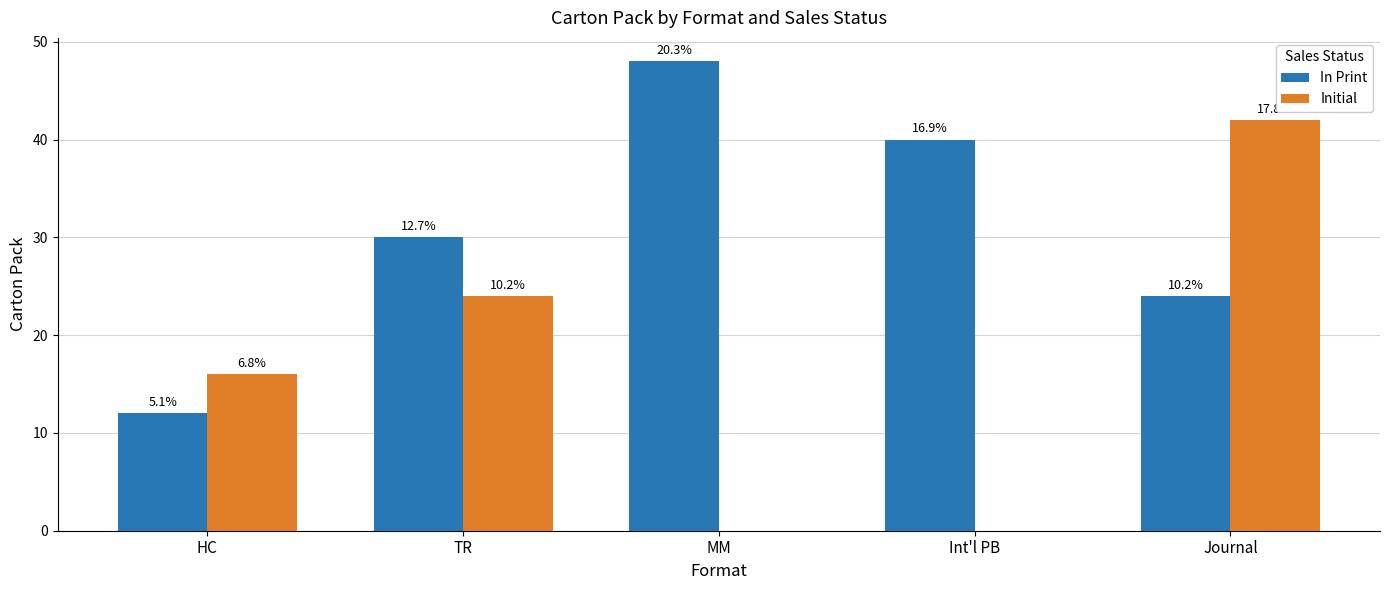

What position from the left is MM?

3